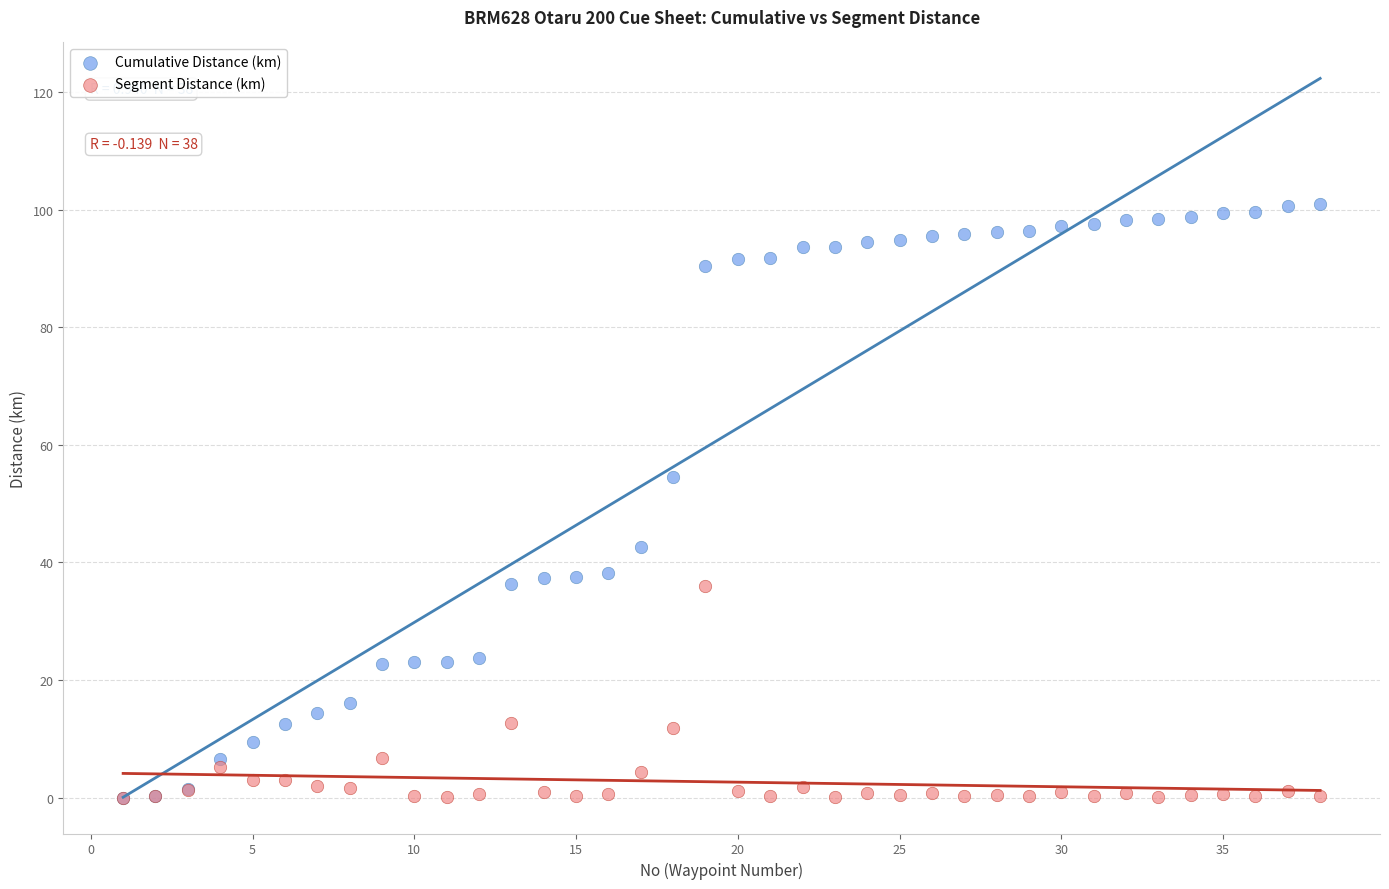

Across all series, what Y value is closest to 50?

54.5